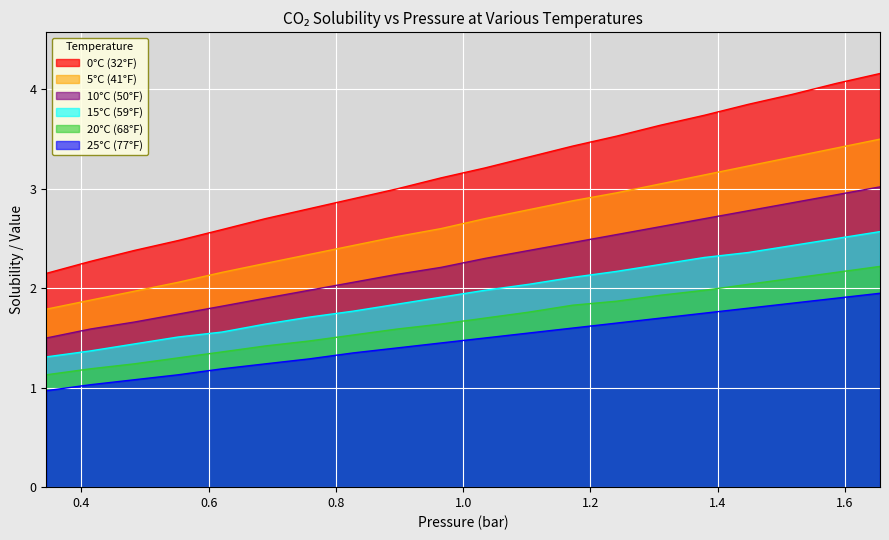

True or false: 0°C (32°F) has a value of 2.7 at 10.

True